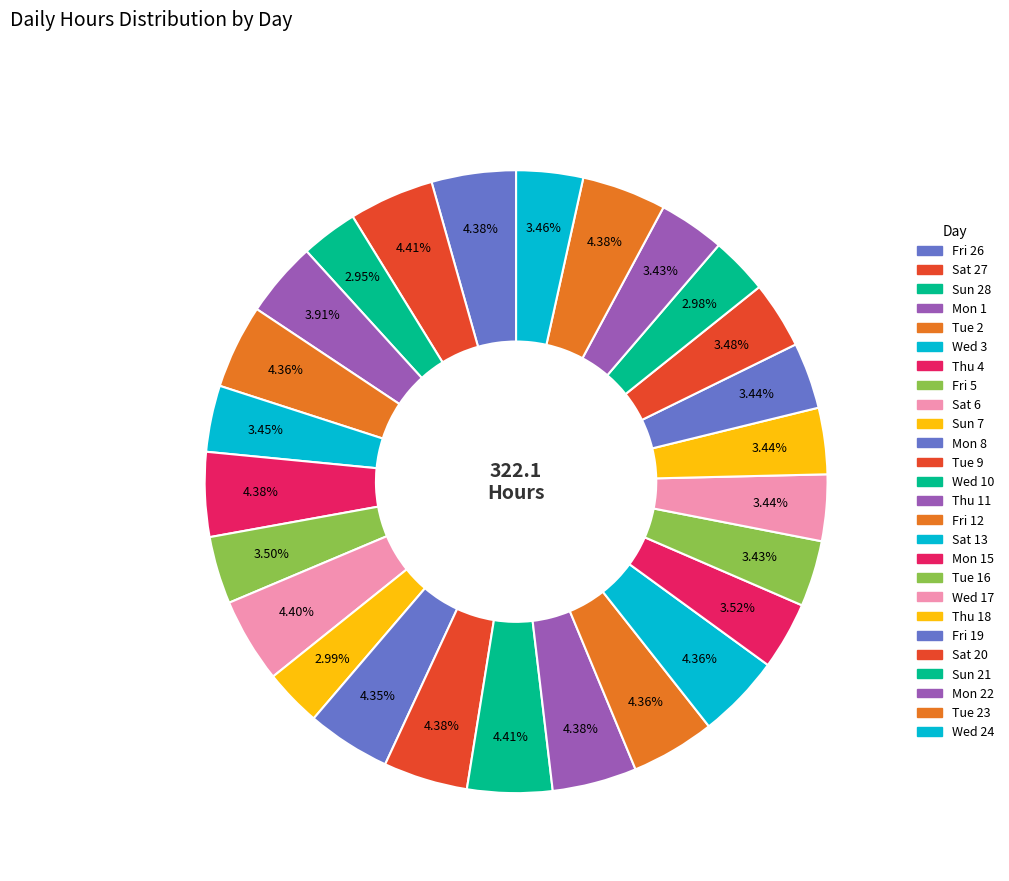

How many segments does this pie chart have?

26